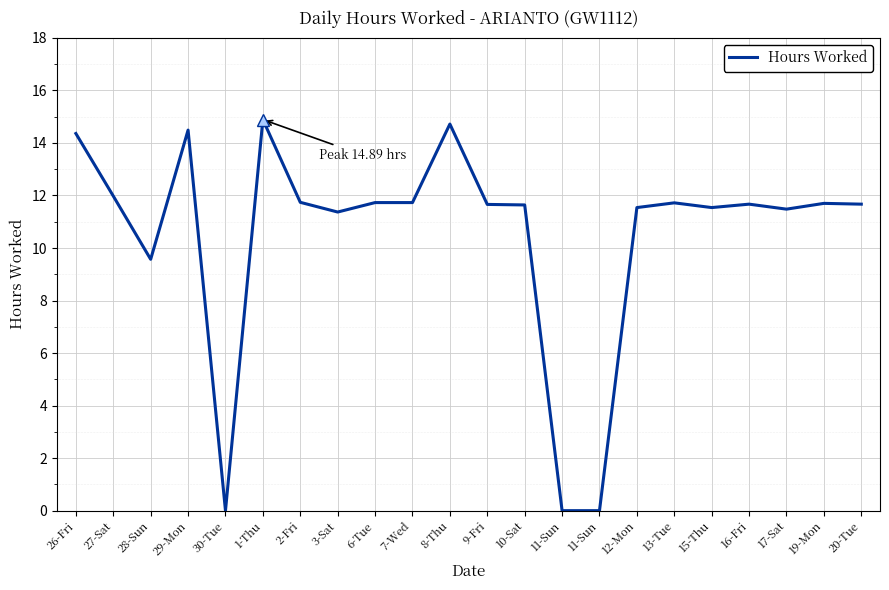

Does the chart have visible grid lines?

Yes